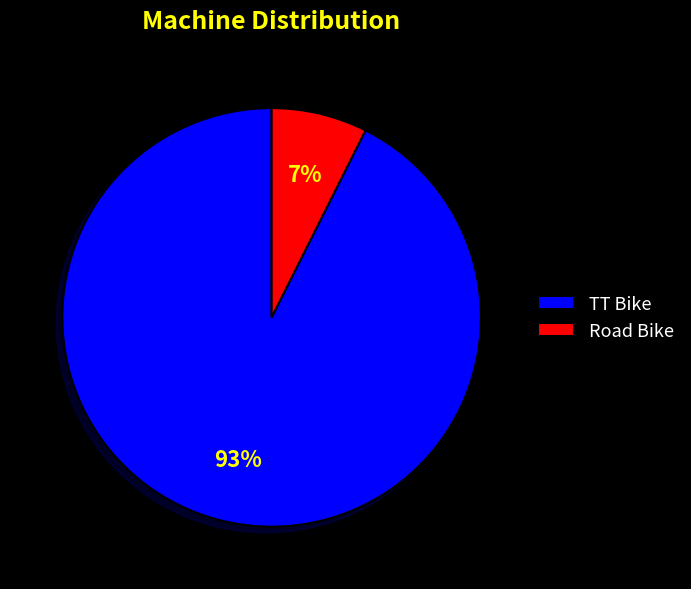

To the nearest percent, what percentage of the pie is Road Bike?

7%